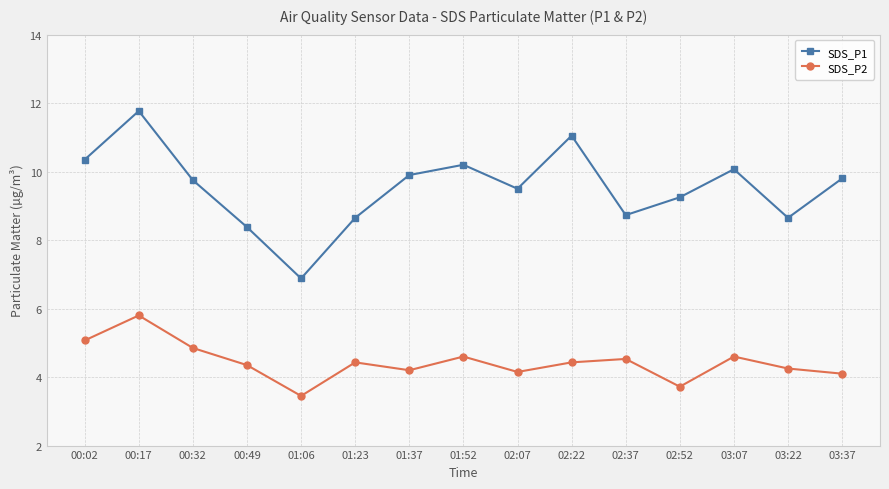

What is the sum of the SDS_P1 values at 01:52 and 03:22?

18.9